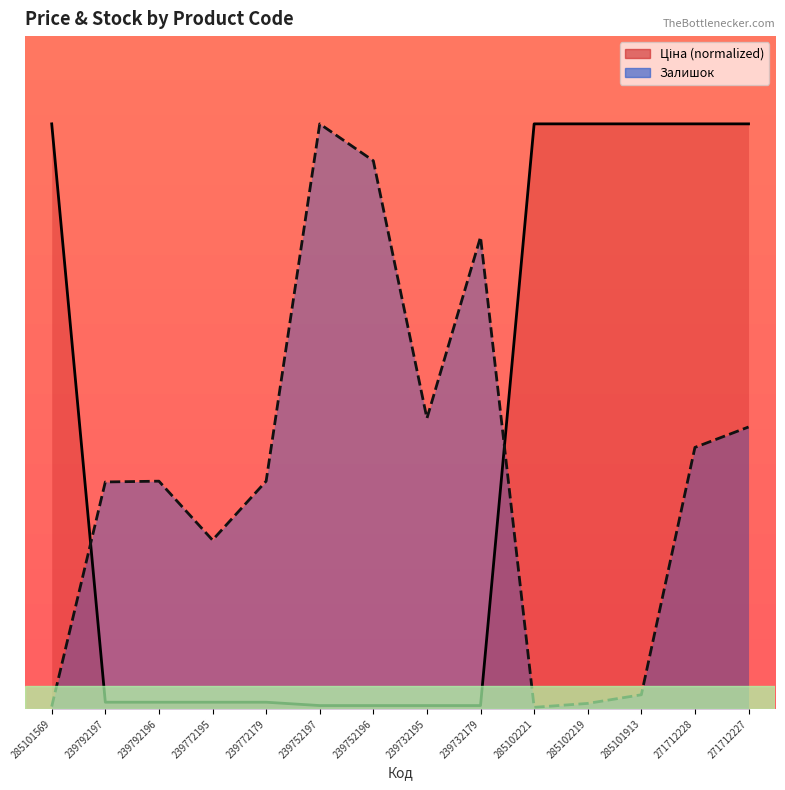

What is the total value across all series at 239732179?

605.3